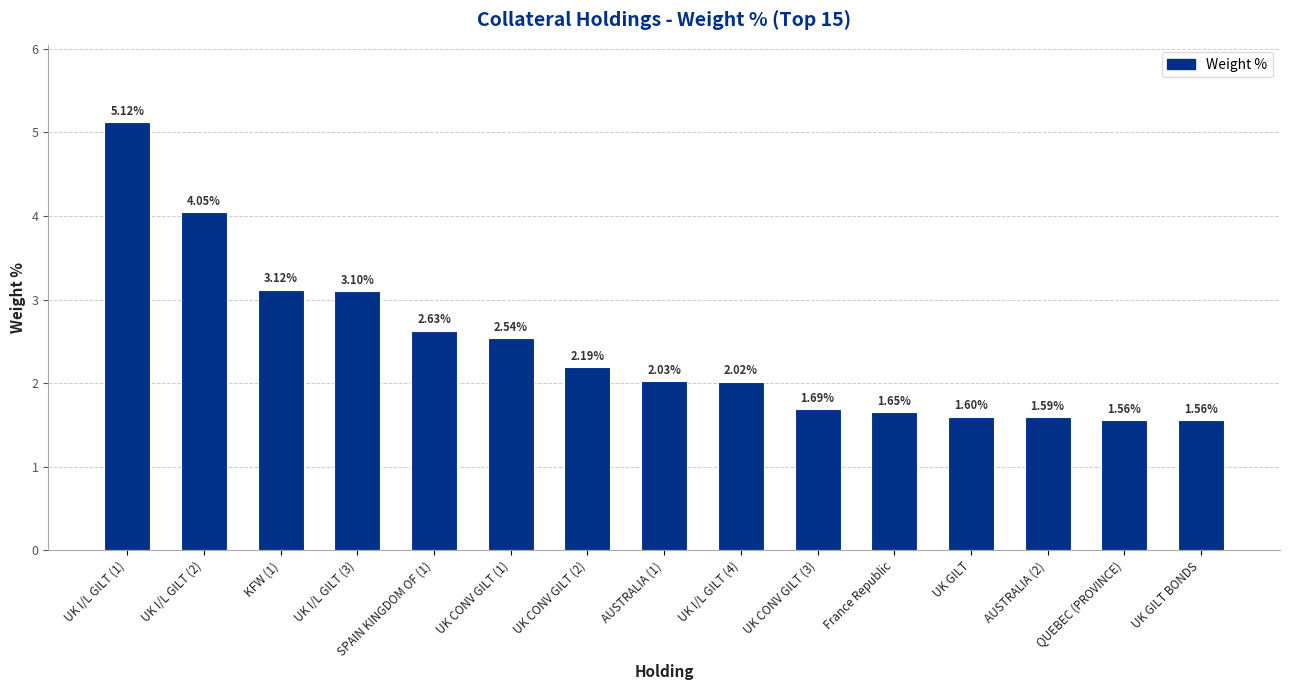

At which category does the chart reach its peak across all series?

UK I/L GILT (1)